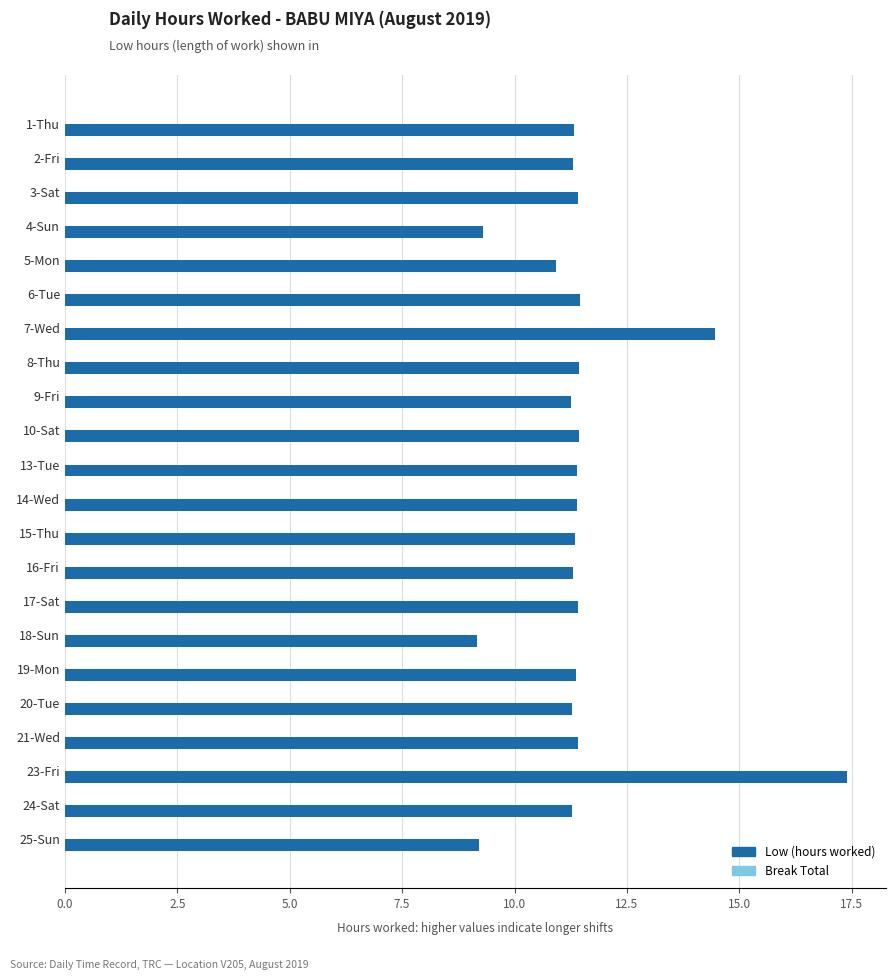

Which has a higher value, 1-Thu or 5-Mon?

1-Thu